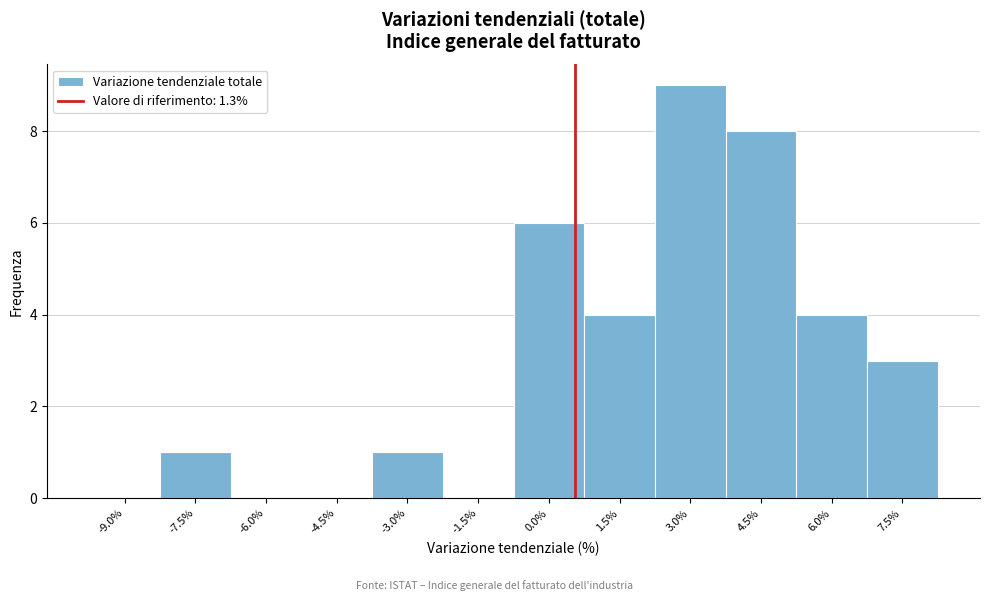

Reading left to right, transcribe all the data shown in this chart.

-9.0%=0	-7.5%=1	-6.0%=0	-4.5%=0	-3.0%=1	-1.5%=0	0.0%=6	1.5%=4	3.0%=9	4.5%=8	6.0%=4	7.5%=3